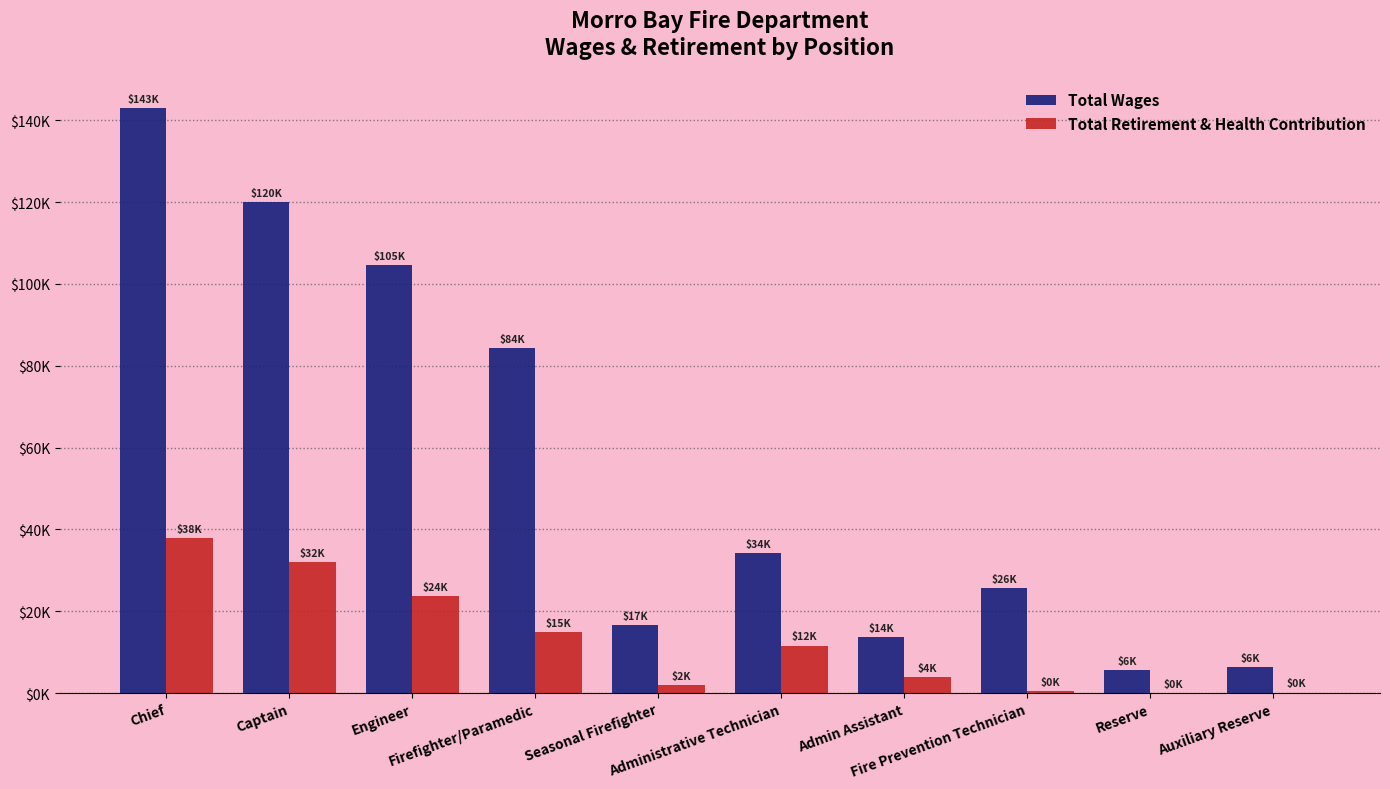

Which series changed the most between Captain and Firefighter/Paramedic?

Total Wages